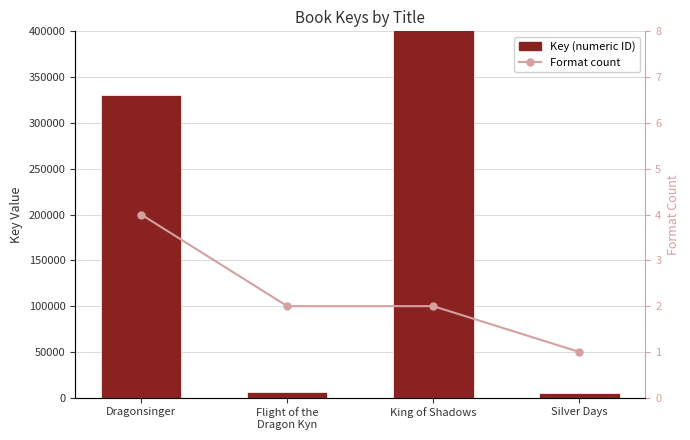

Which has a higher value, Dragonsinger or Silver Days?

Dragonsinger